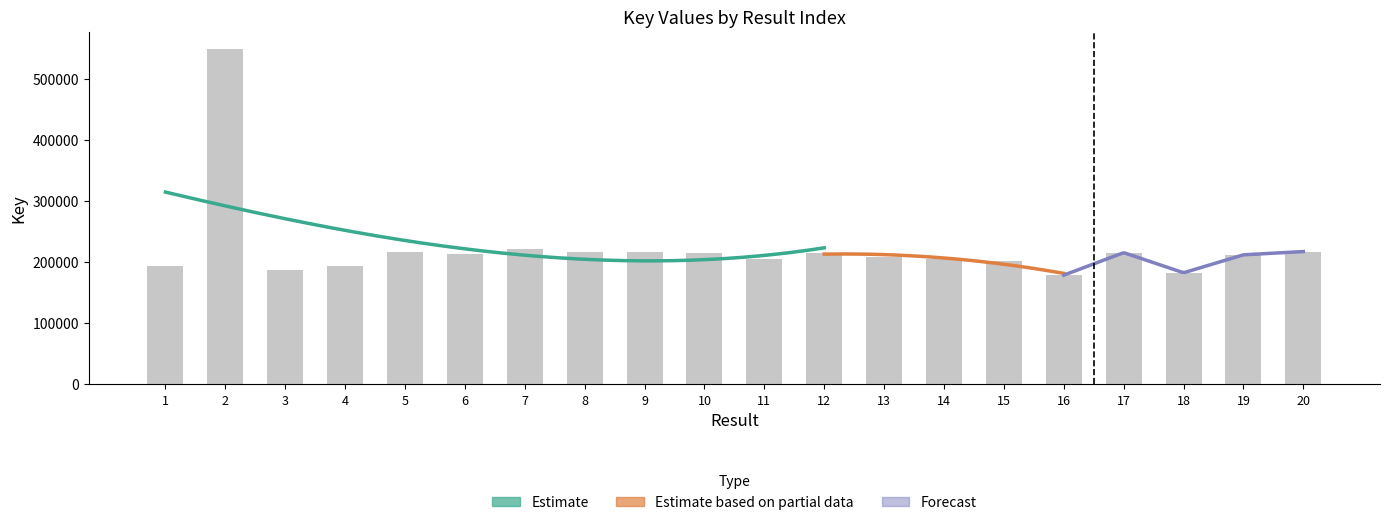

Reading right to left, list all the values displayed in this chart.

217305.9	211976.4	182648.0	215511.2	178753.7	202663.1	205131.5	208283.0	215346.2	204849.4	214223.7	216672.9	216184.4	222222.7	213319.8	216191.8	193971.6	187110.1	549338.8	193851.4